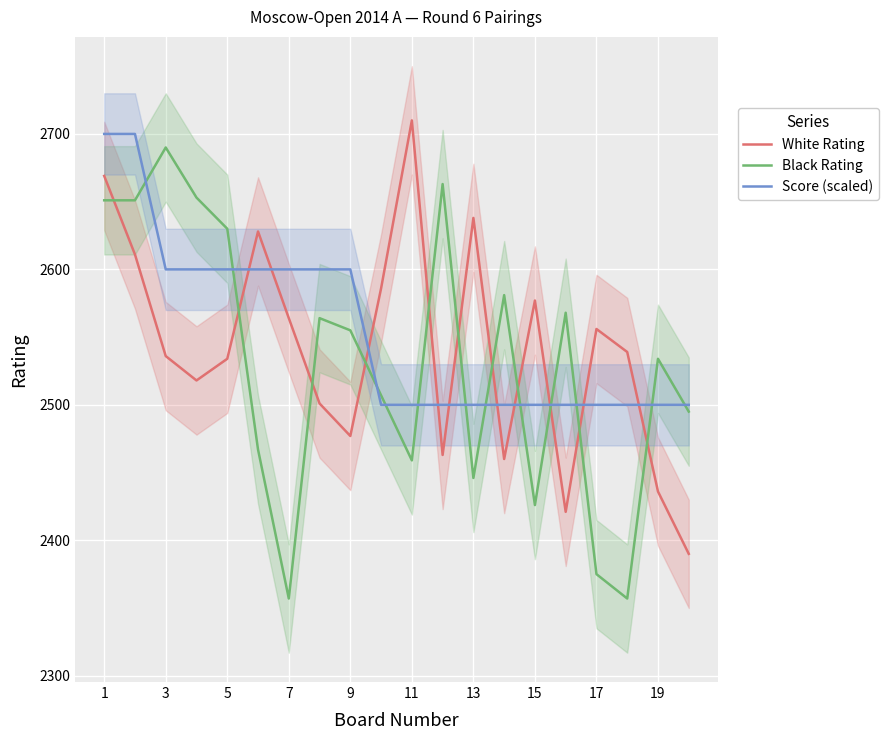

True or false: Black Rating has a value of 2534 at 19.

True